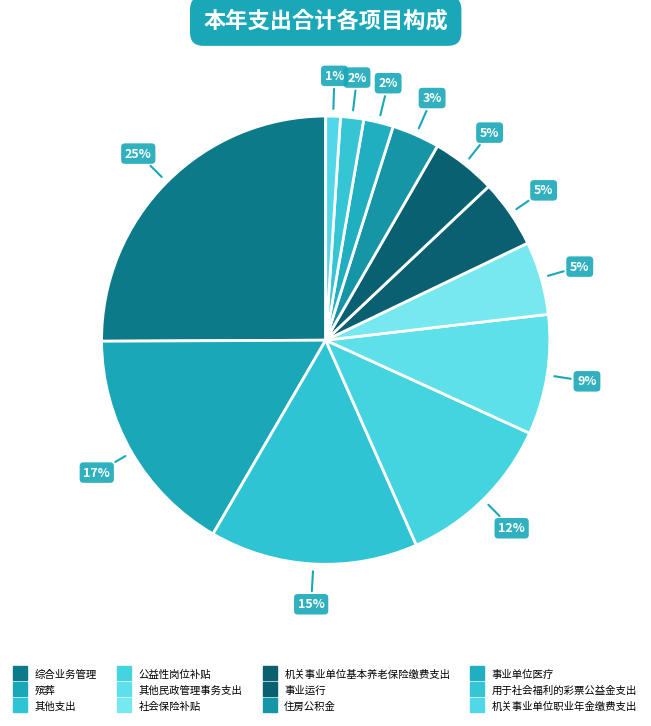

To the nearest percent, what portion does 其他民政管理事务支出 represent?

9%